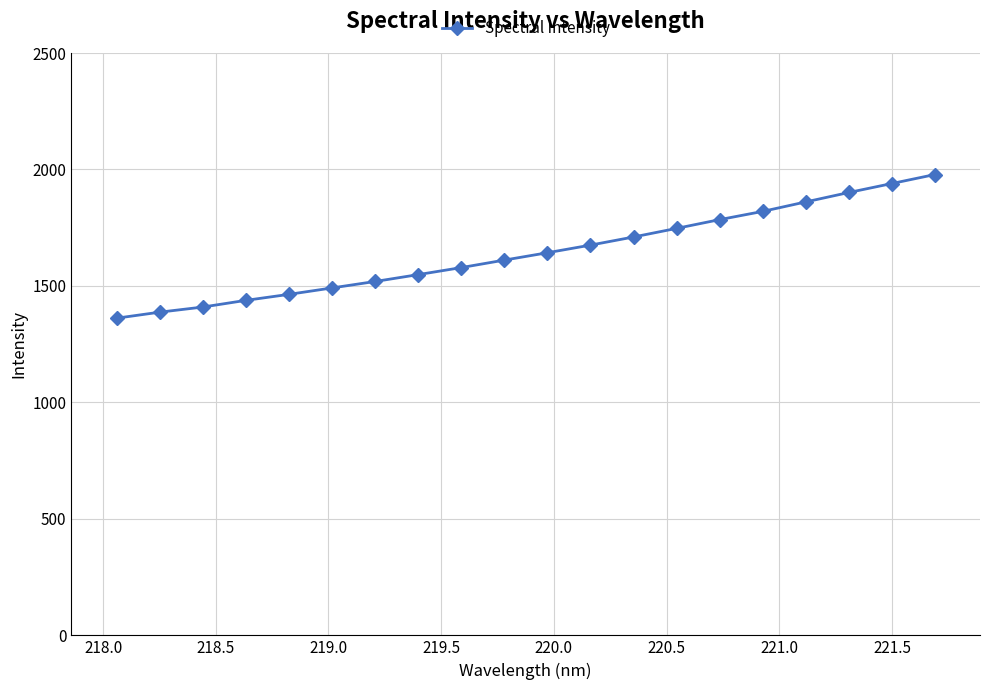

What is the sum of all values?

32869.3